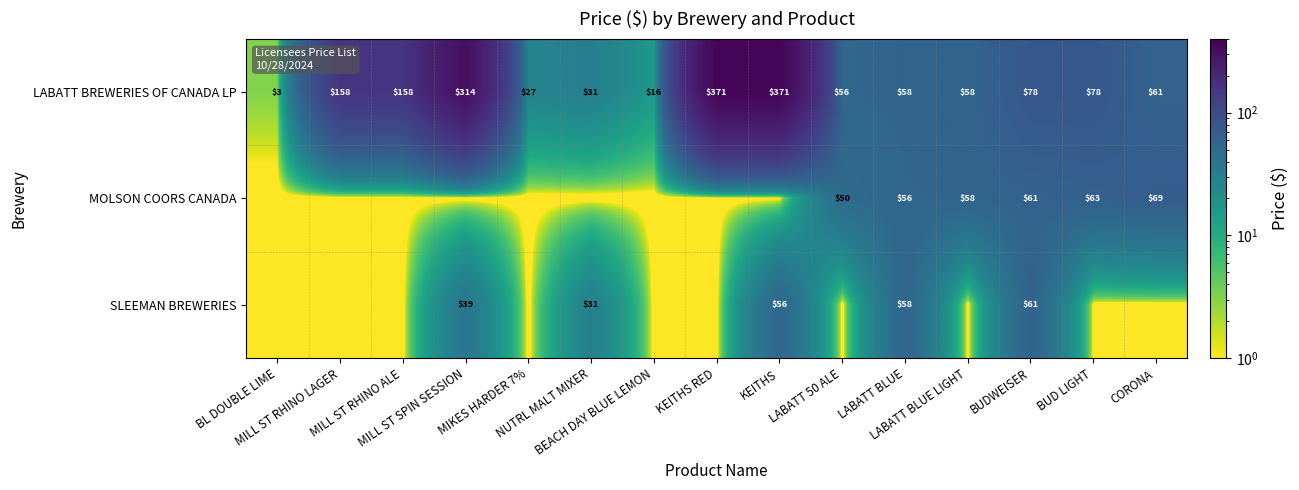

Rank the series at BUD LIGHT from lowest to highest value.

SLEEMAN BREWERIES, MOLSON COORS CANADA, LABATT BREWERIES OF CANADA LP